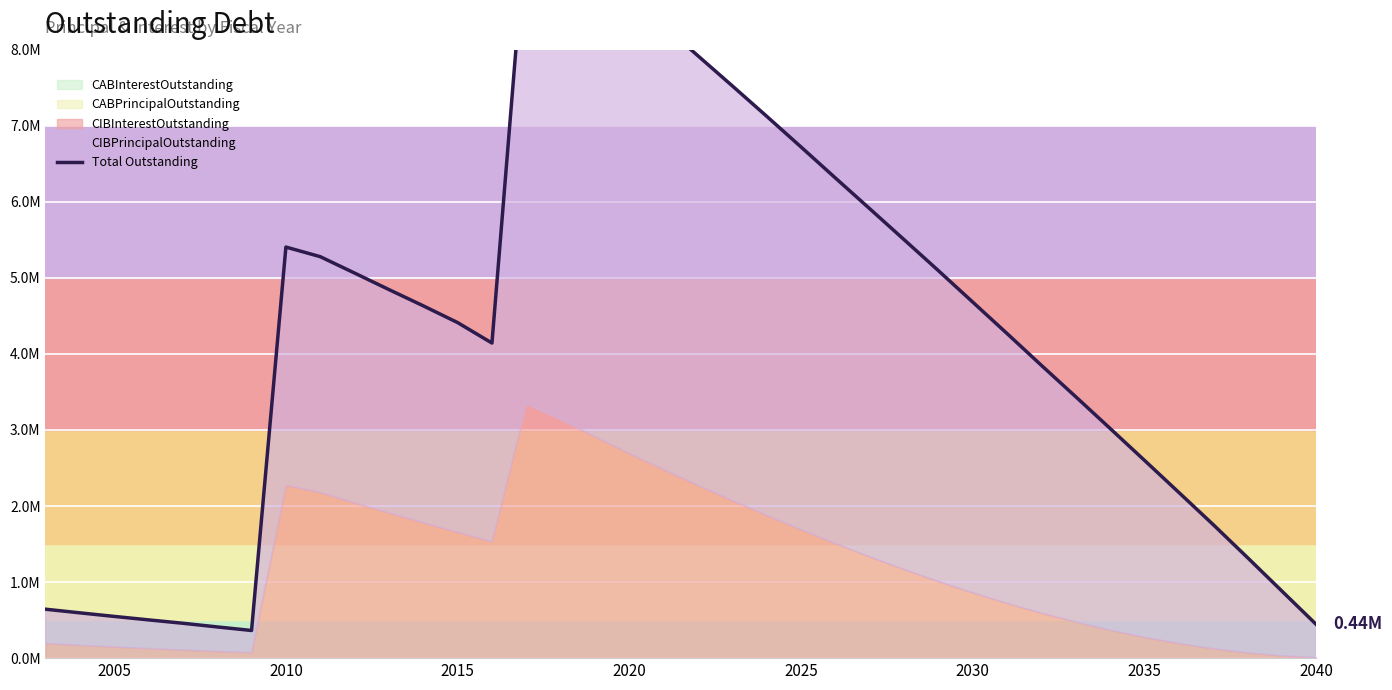

Reading left to right, list all the values displayed in this chart.

643370.0	595457.5	548682.5	503070.0	458645.0	410420.0	363665.0	5404717.5	5278392.5	5062987.5	4845827.5	4632005.0	4411612.5	4142657.5	9677610.4	9412187.5	9108025.0	8708381.2	8314950.0	7918350.0	7523400.0	7124056.2	6720206.2	6312981.2	5908450.0	5502025.0	5094225.0	4680656.2	4266950.0	3848587.5	3435950.0	3019587.5	2600237.5	2178662.5	1755625.0	1321625.0	882250.0	443156.2